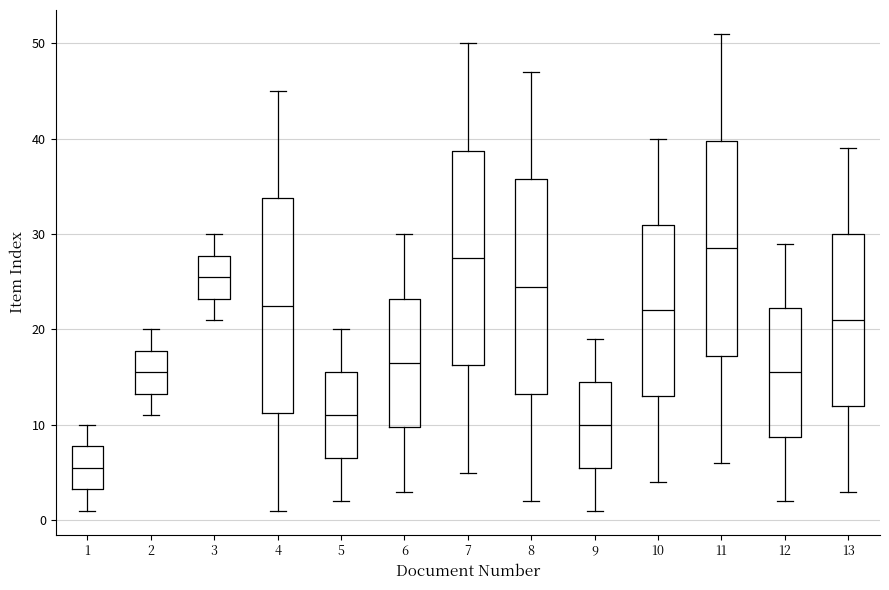

Reading left to right, read every box against the y-axis: the position of its median line, the range the box covers, and the ends of its whiskers. The values are not printed on the chart, so give them approximately, as read against the axis.

1: median 6, box 3 to 8, whiskers 1 to 10
2: median 16, box 13 to 18, whiskers 11 to 20
3: median 26, box 23 to 28, whiskers 21 to 30
4: median 23, box 11 to 34, whiskers 1 to 45
5: median 11, box 7 to 16, whiskers 2 to 20
6: median 17, box 10 to 23, whiskers 3 to 30
7: median 28, box 16 to 39, whiskers 5 to 50
8: median 25, box 13 to 36, whiskers 2 to 47
9: median 10, box 6 to 15, whiskers 1 to 19
10: median 22, box 13 to 31, whiskers 4 to 40
11: median 29, box 17 to 40, whiskers 6 to 51
12: median 16, box 9 to 22, whiskers 2 to 29
13: median 21, box 12 to 30, whiskers 3 to 39